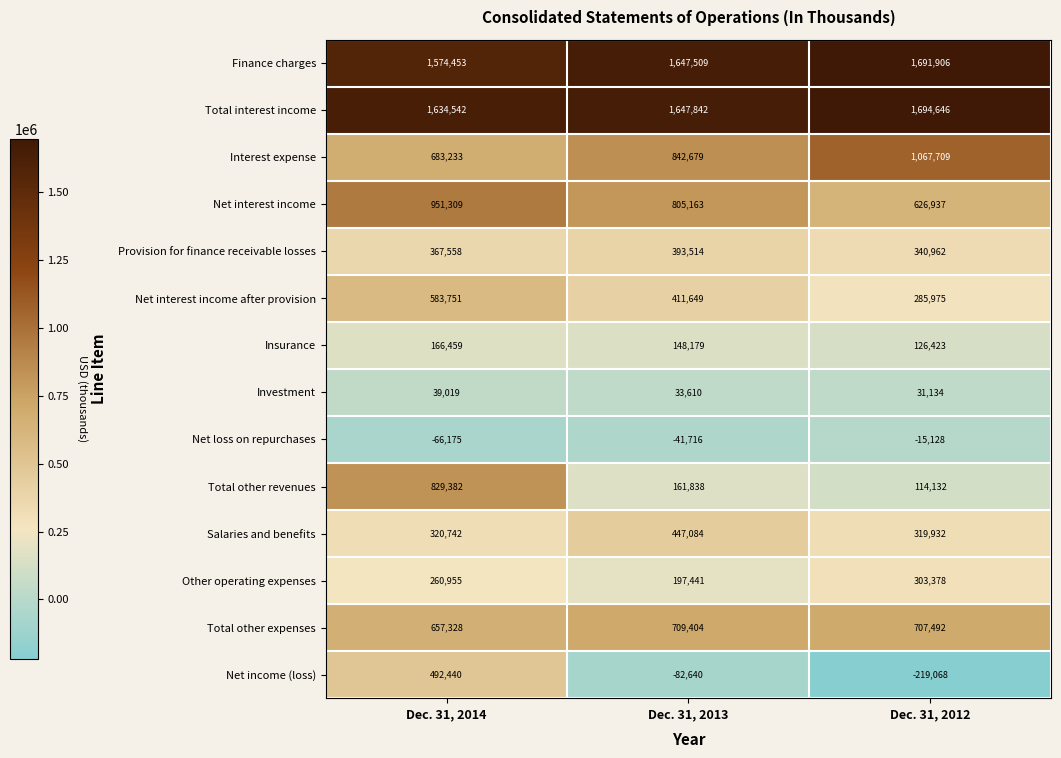

Which series changed the most between Dec. 31, 2014 and Dec. 31, 2012?

Total other revenues